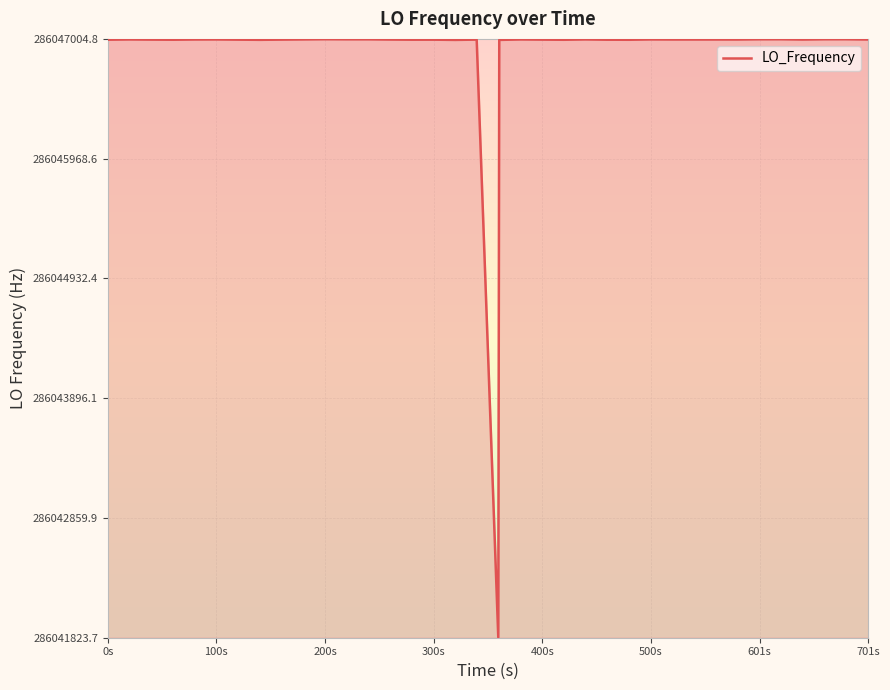

What is the difference between the maximum and minimum values?

5177.1